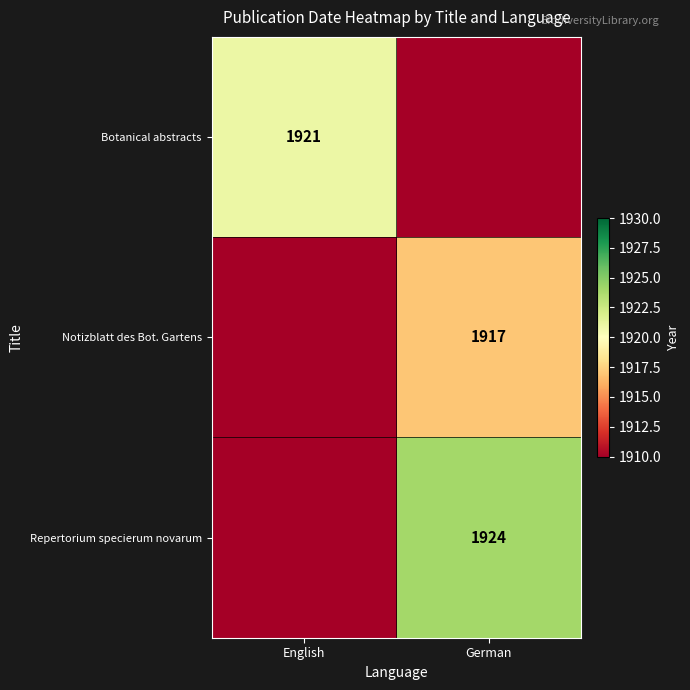

Is it true that Botanical abstracts equals 1921 at English?

True